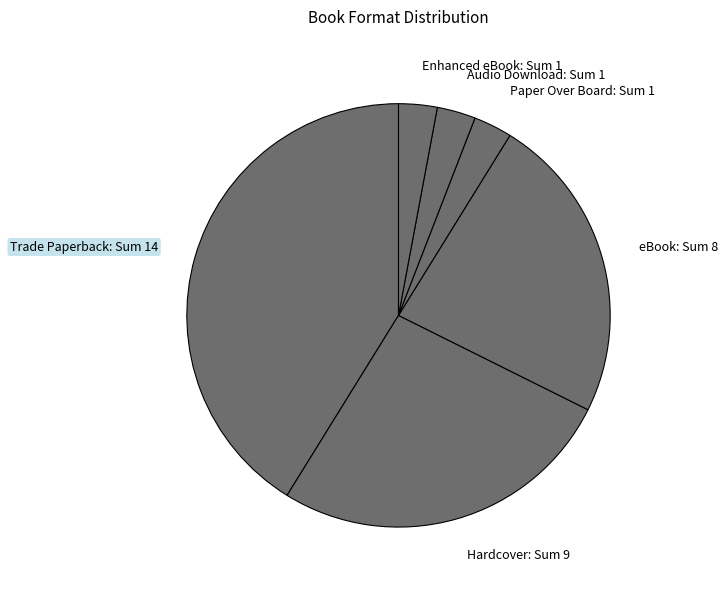

Which category has the biggest portion of the pie?

Trade Paperback